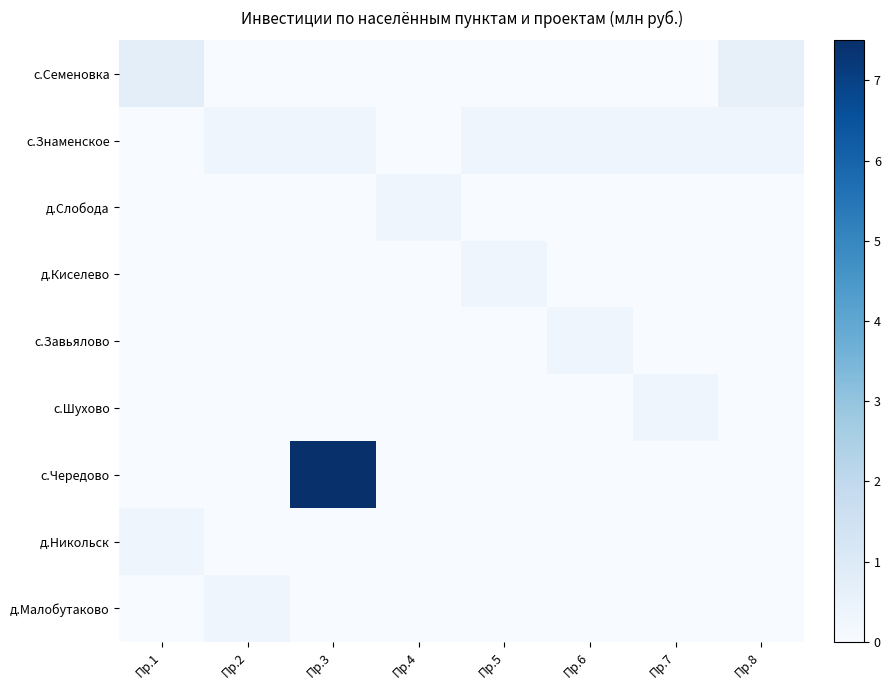

Which series has the widest spread of values?

с.Чередово